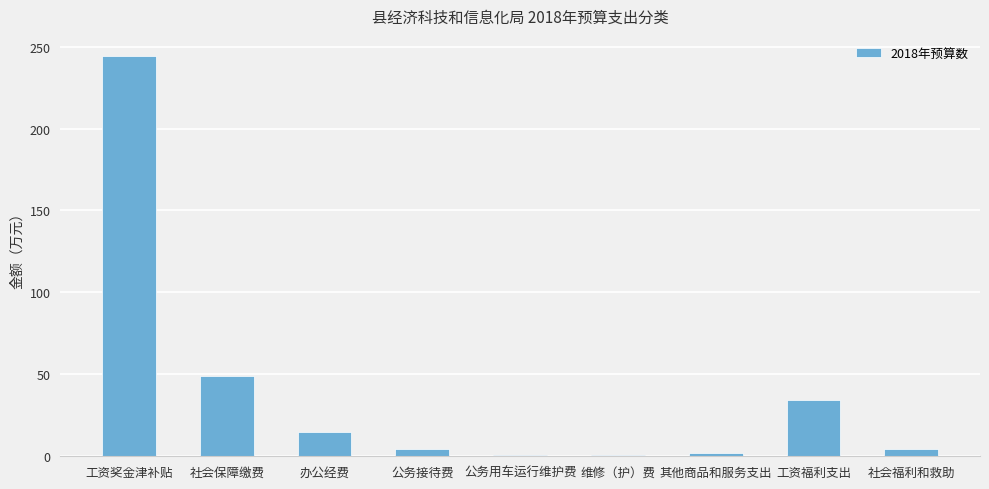

What is the difference between the values at 工资福利支出 and 社会福利和救助?

30.0